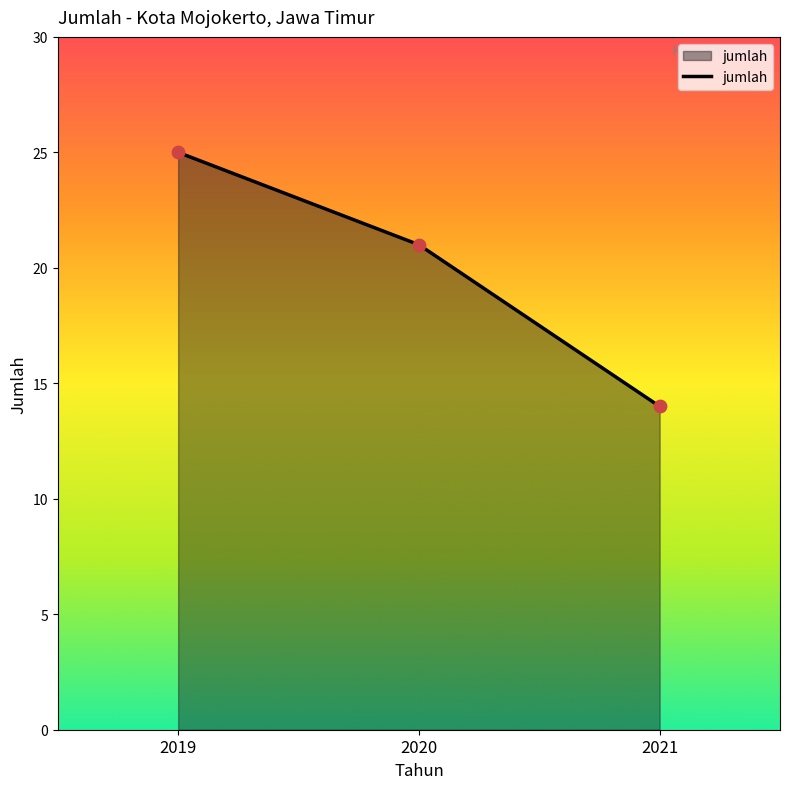

What is the ratio of the value at 2019 to the value at 2021?

1.8